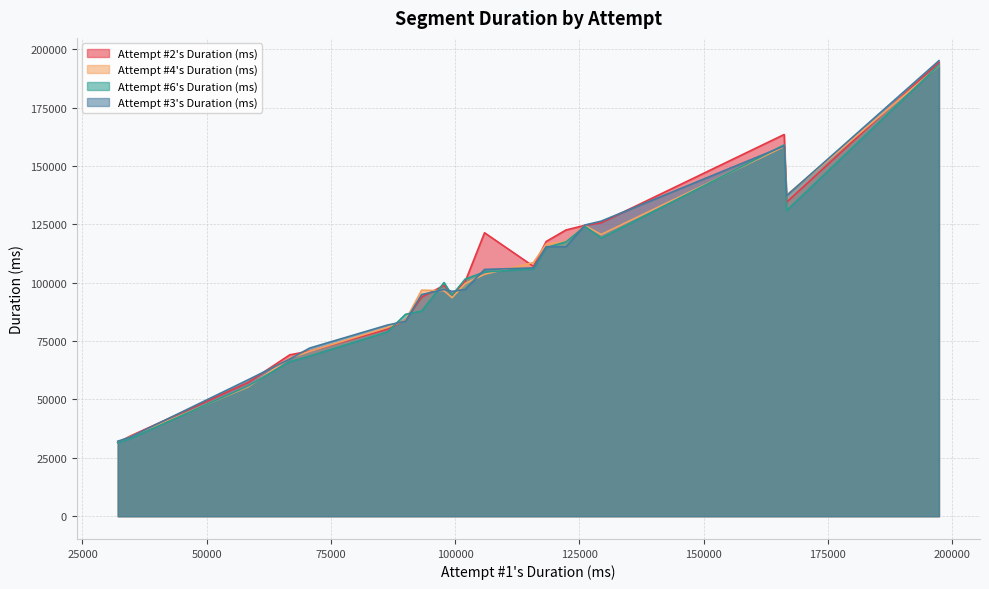

What is the highest value of the Attempt #2's Duration (ms) series?

194425